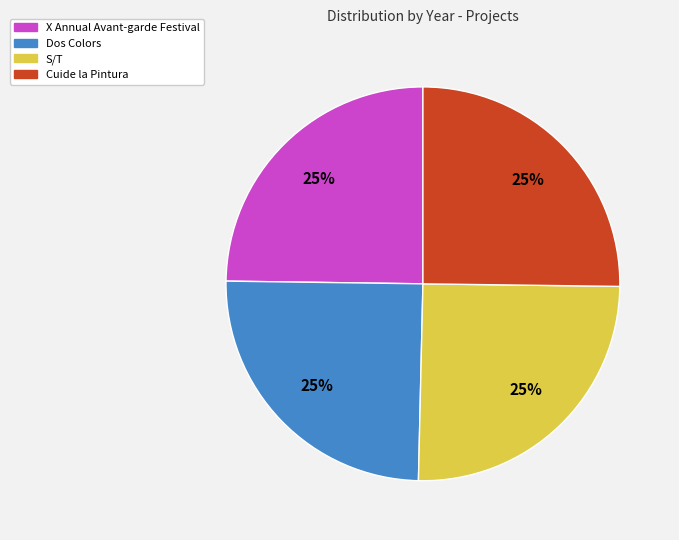

To the nearest percent, what is the average slice percentage?

25%